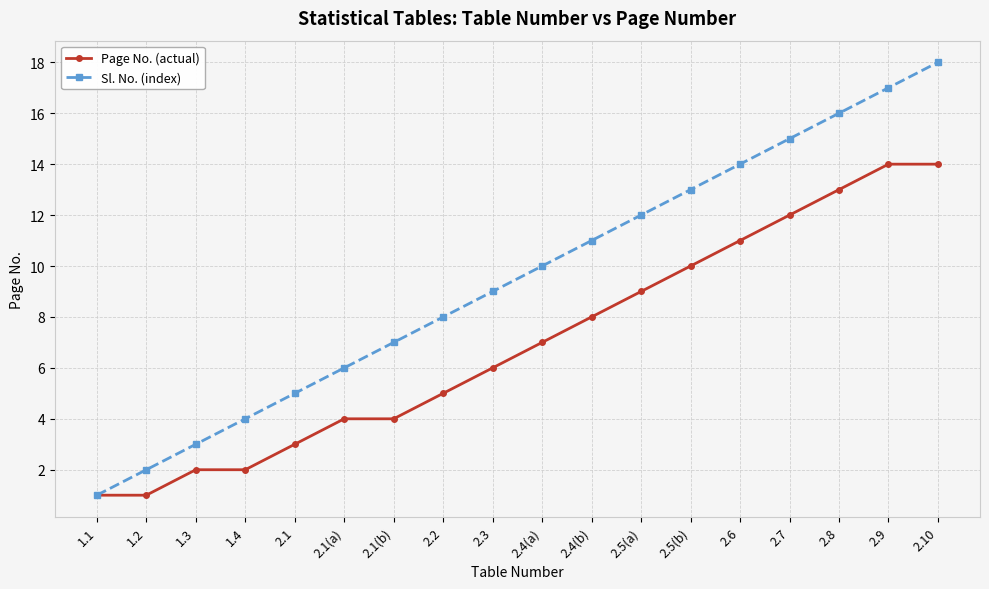

Reading left to right, list all the values displayed in this chart.

Page No. (actual): 1.1=1	1.2=1	1.3=2	1.4=2	2.1=3	2.1(a)=4	2.1(b)=4	2.2=5	2.3=6	2.4(a)=7	2.4(b)=8	2.5(a)=9	2.5(b)=10	2.6=11	2.7=12	2.8=13	2.9=14	2.10=14
Sl. No. (index): 1.1=1	1.2=2	1.3=3	1.4=4	2.1=5	2.1(a)=6	2.1(b)=7	2.2=8	2.3=9	2.4(a)=10	2.4(b)=11	2.5(a)=12	2.5(b)=13	2.6=14	2.7=15	2.8=16	2.9=17	2.10=18